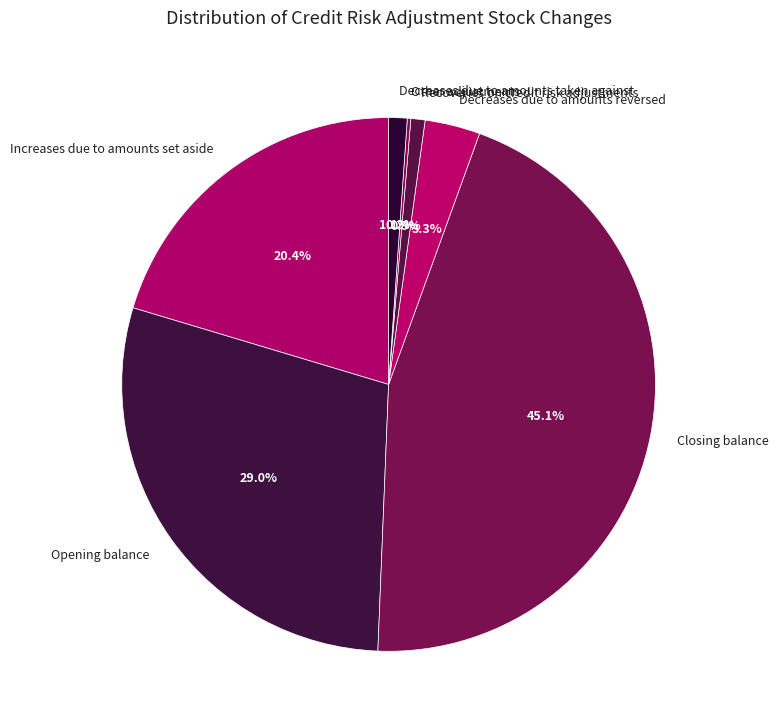

What is the largest slice in the pie chart?

Closing balance